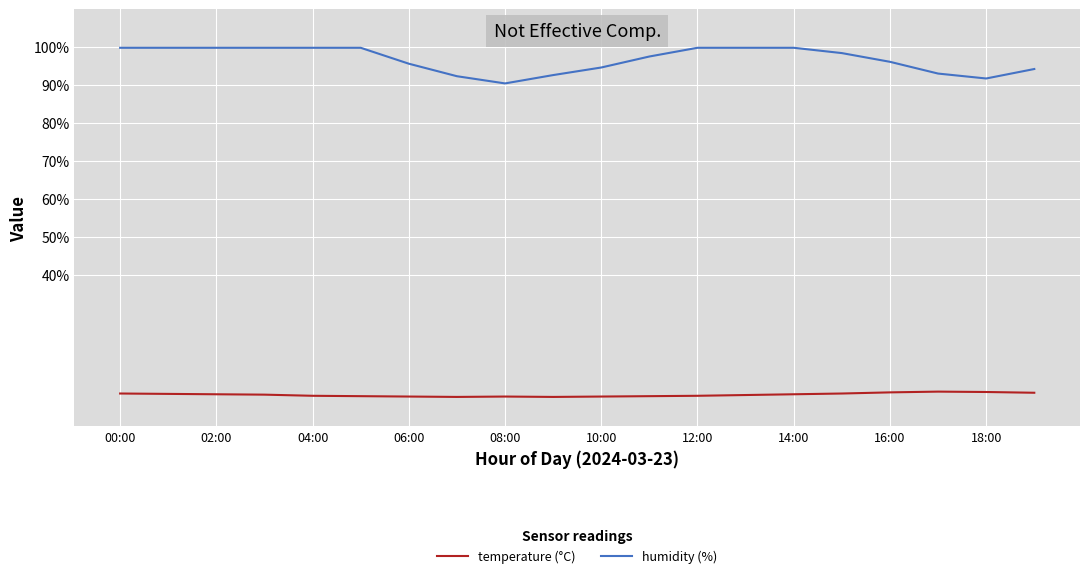

How many lines are shown in the chart?

2